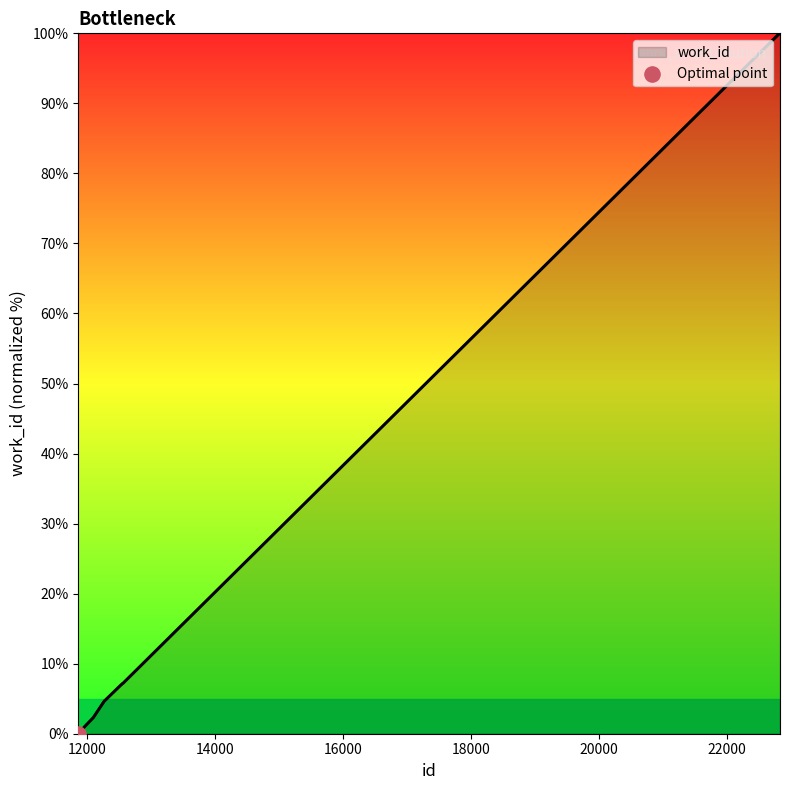

What is the difference between the maximum and minimum values?

100.0